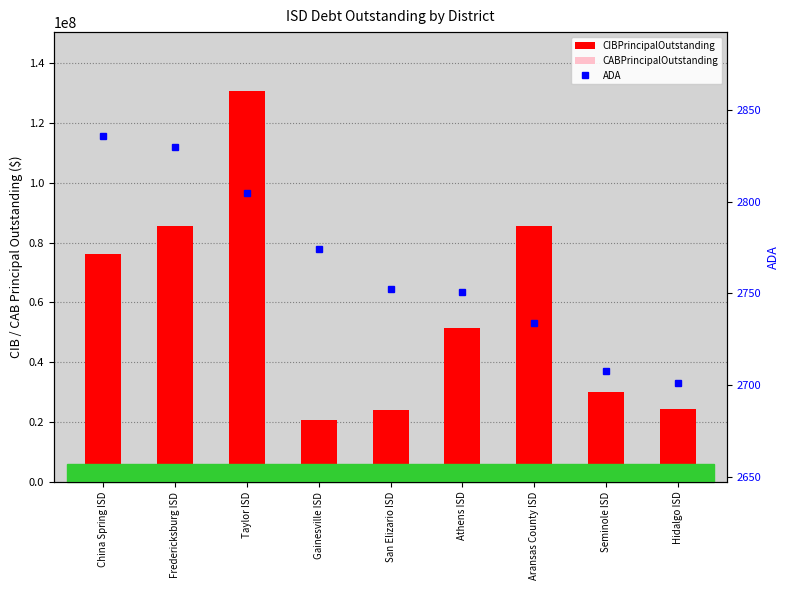

Reading right to left, extract all data points from this chart.

CIBPrincipalOutstanding: 24384000.0	30185000.0	85412000.0	51615000.0	24005000.0	20841979.0	130775000.0	85720000.0	76110000.0
CABPrincipalOutstanding: 0.0	0.0	0.0	0.0	355000.0	0.0	1024916.1	0.0	349986.3
ADA: 2701.1	2707.5	2733.5	2750.4	2752.5	2774.3	2804.7	2830.0	2835.8